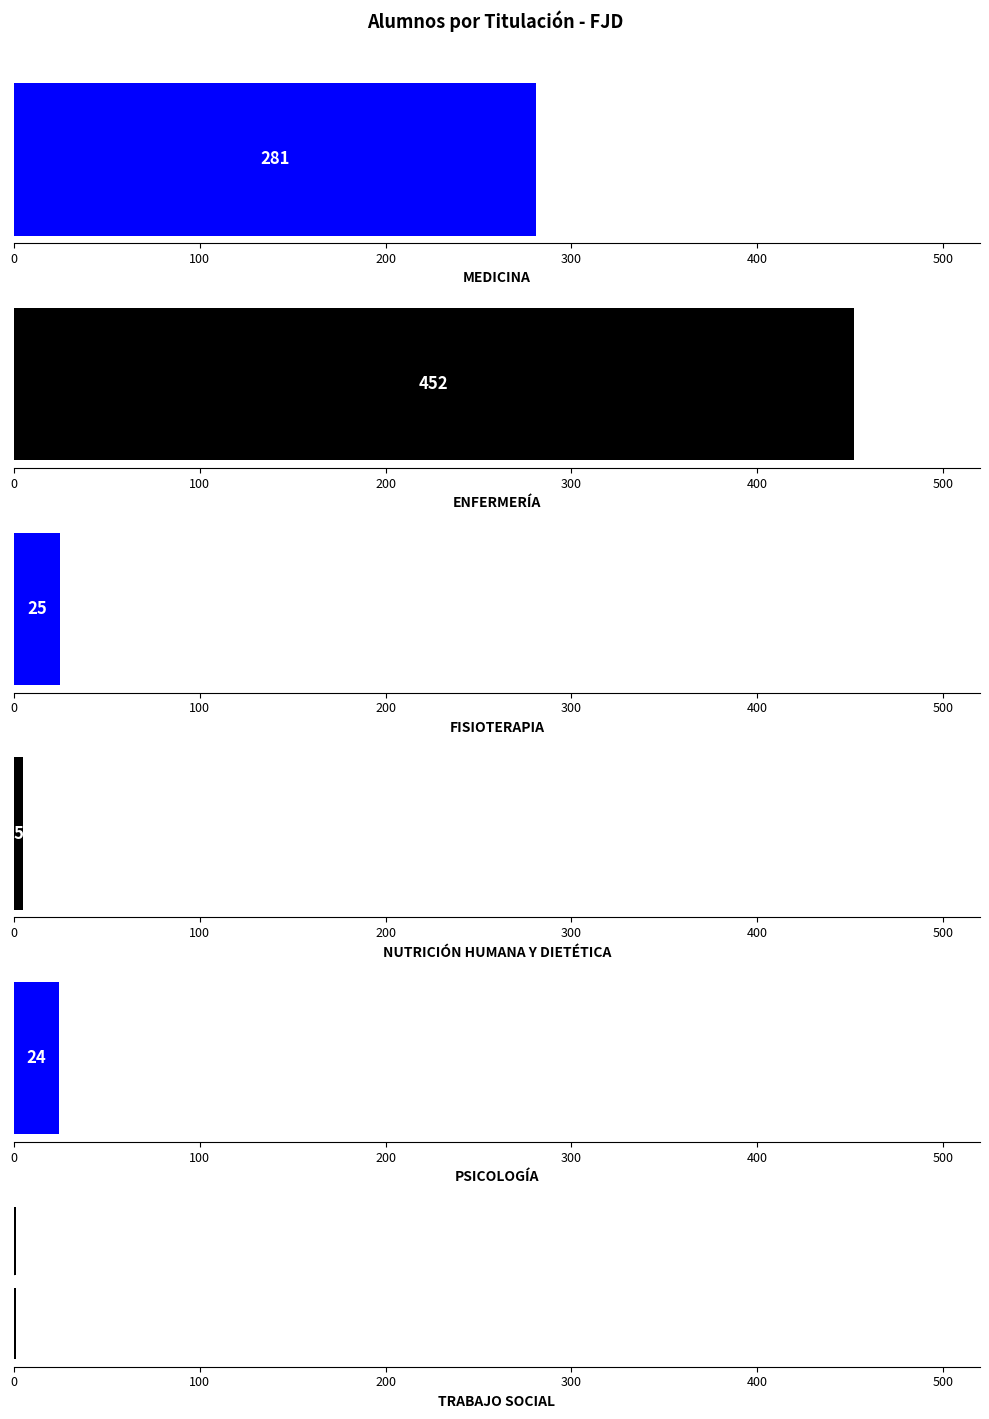

What is the maximum value shown in the chart?

452